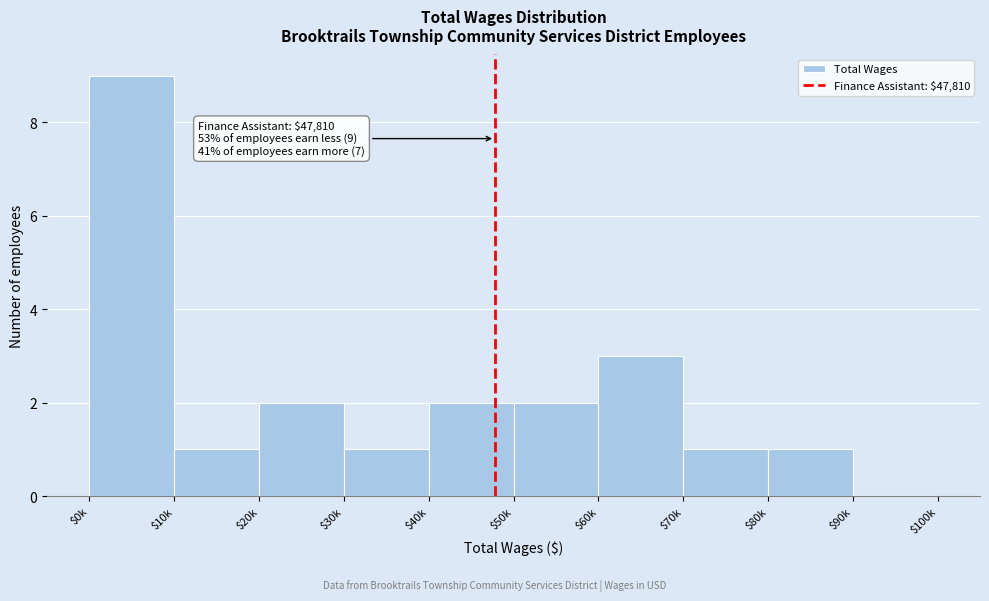

Where is the data nearest to the value 4?

$60k